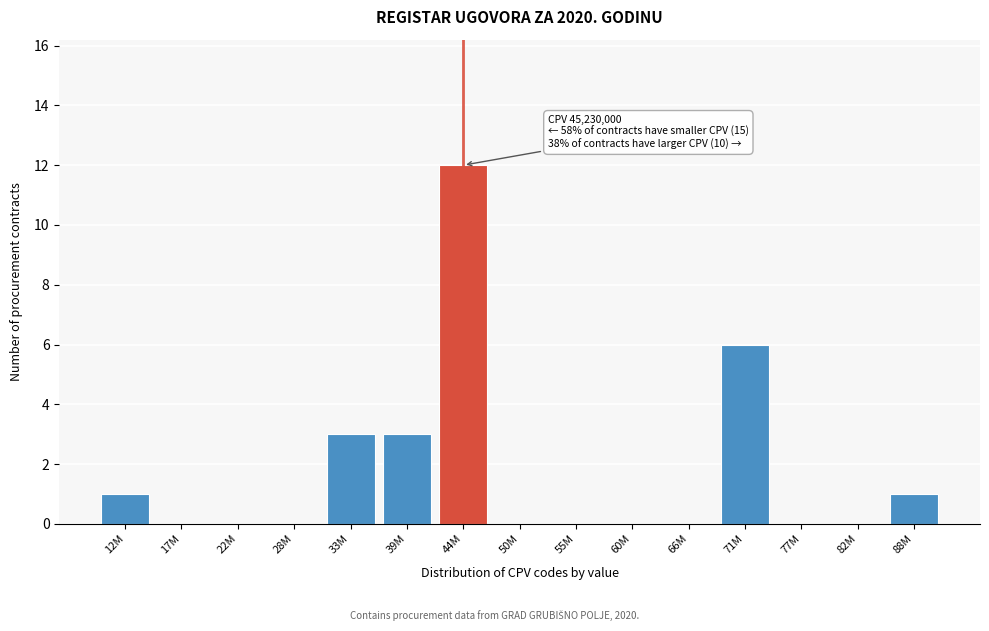

Reading left to right, transcribe all the data shown in this chart.

12M=1	17M=0	22M=0	28M=0	33M=3	39M=3	44M=12	50M=0	55M=0	60M=0	66M=0	71M=6	77M=0	82M=0	88M=1